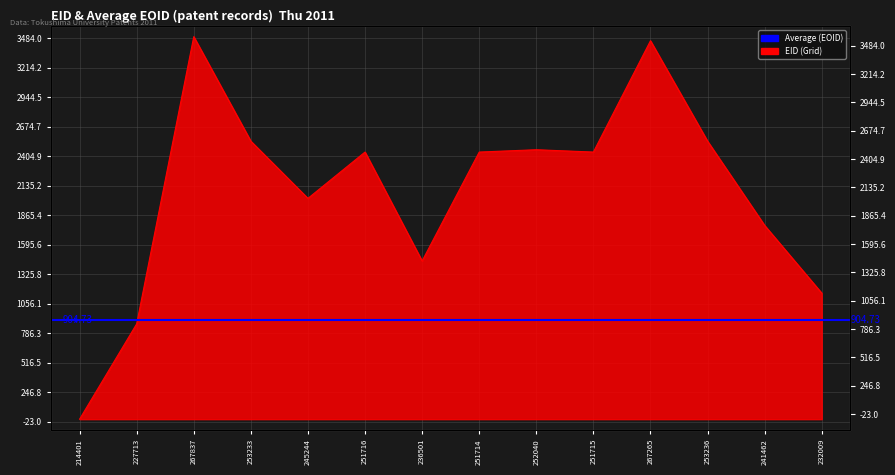

Does the chart display data point markers on the line(s)?

No